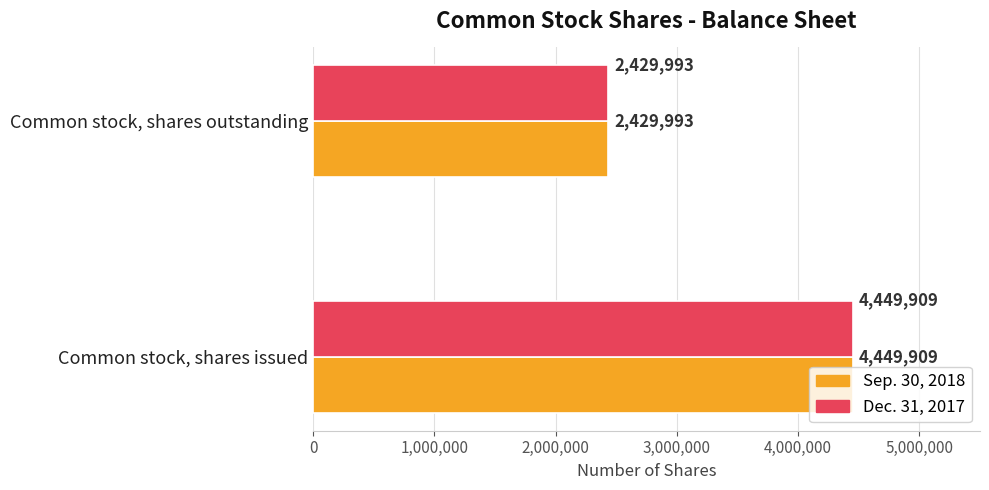

Rank the categories by Sep. 30, 2018 value from highest to lowest.

Common stock, shares issued, Common stock, shares outstanding